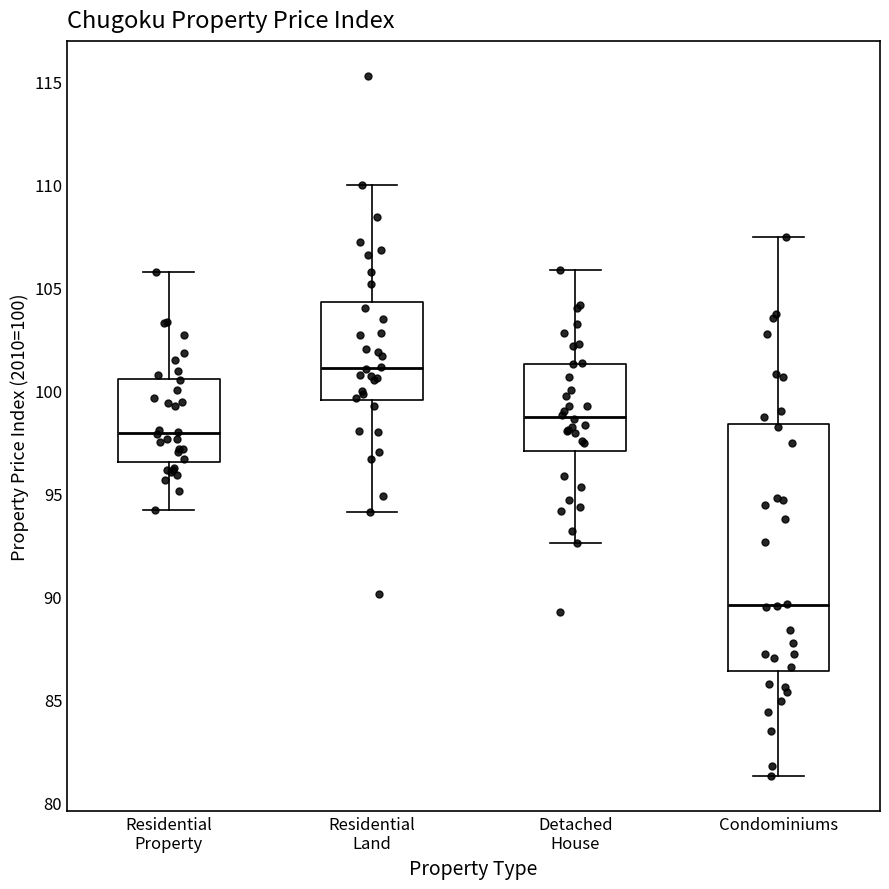

Reading left to right, transcribe this box plot: for each box, give where its median line is, the range the box spans, and where its two whiskers end, as read against the y-axis. The values are not printed on the chart, so give them approximately, as read against the axis.

Residential Property: median 98.0, box 96.5 to 100.5, whiskers 94.0 to 106.0
Residential Land: median 101.0, box 99.5 to 104.5, whiskers 94.0 to 110.0
Detached House: median 98.5, box 97.0 to 101.5, whiskers 92.5 to 106.0
Condominiums: median 89.5, box 86.5 to 98.5, whiskers 81.5 to 107.5